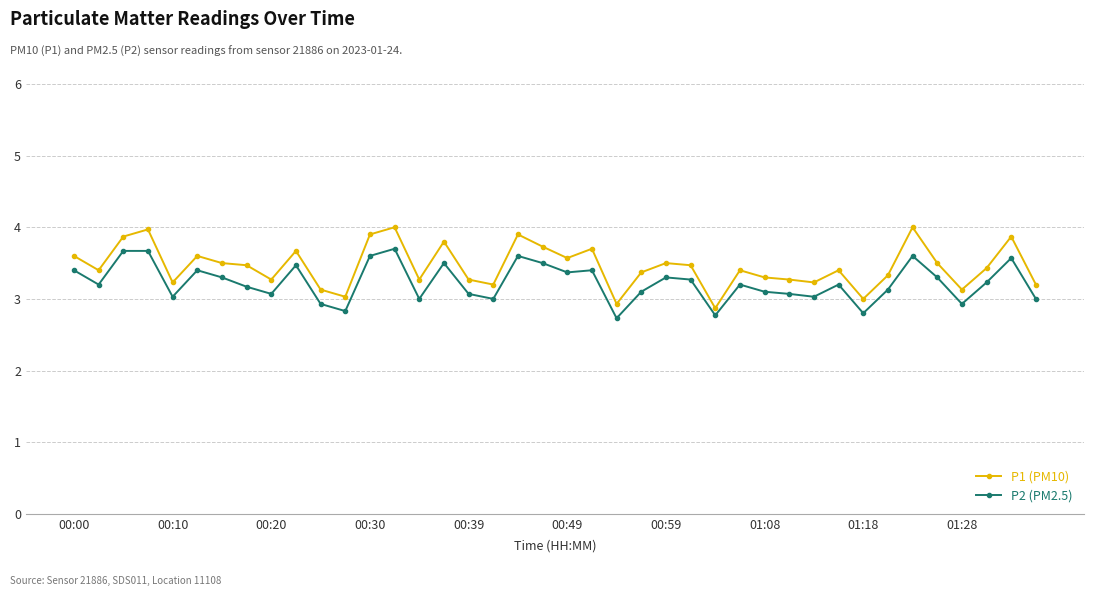

What is the difference between the maximum and minimum values in the P1 (PM10) series?

1.1